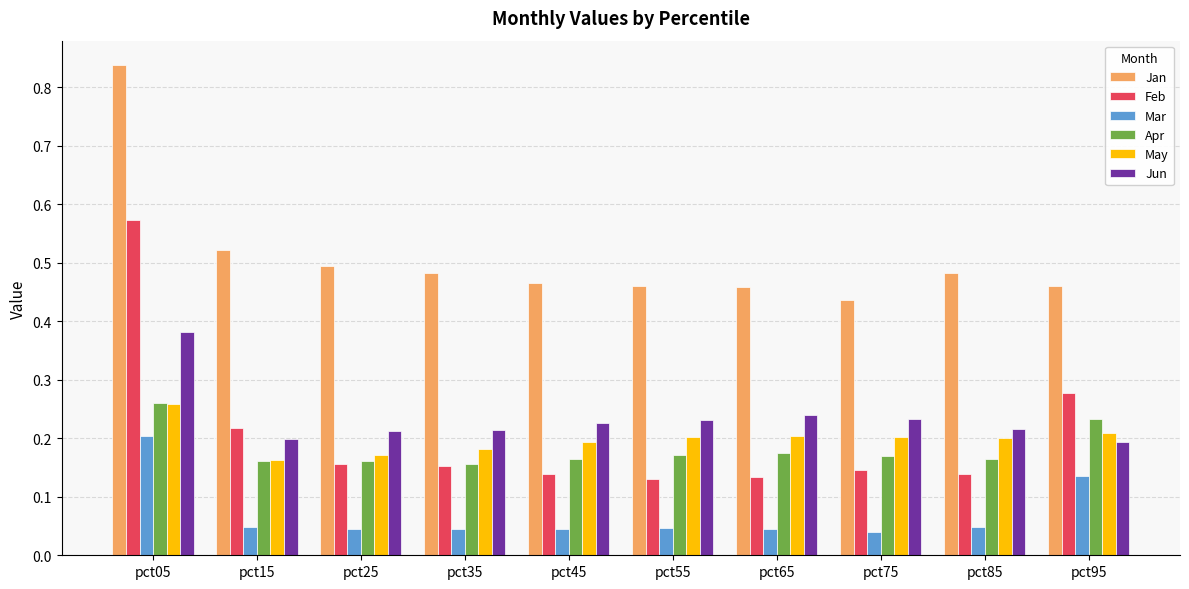

Which series has the largest total across all categories?

Jan